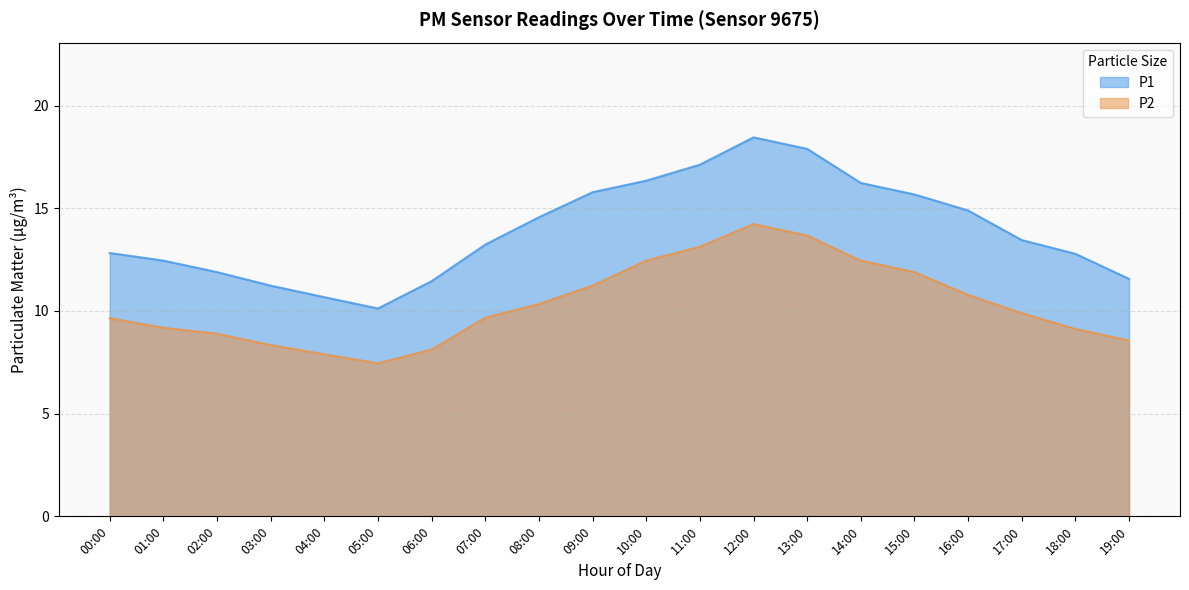

True or false: P2 and P1 cross at least once.

False